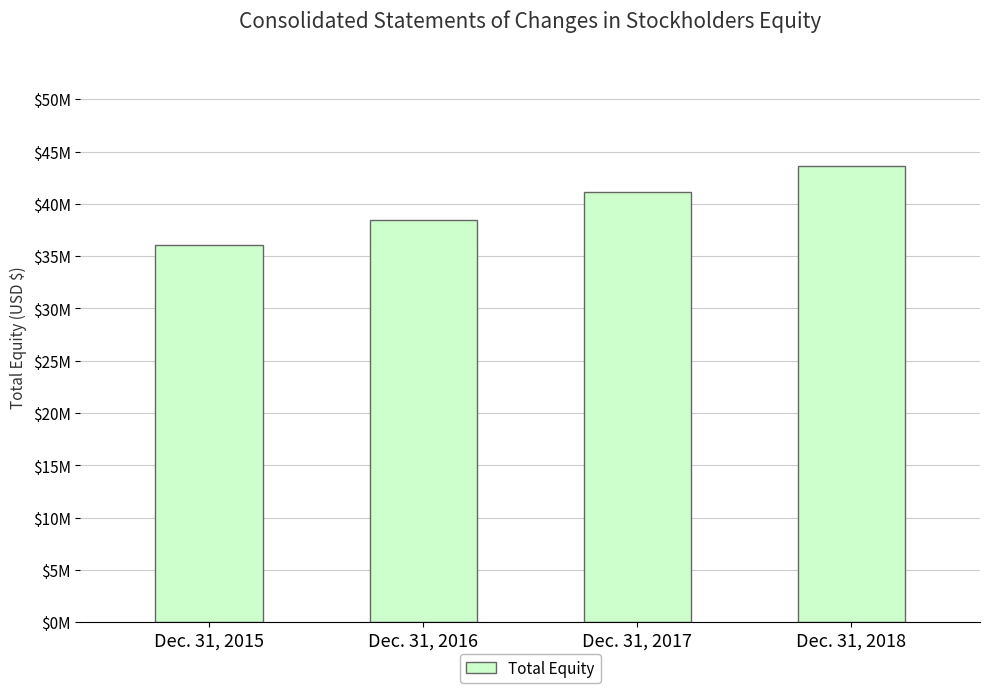

What is the average value?

39820488